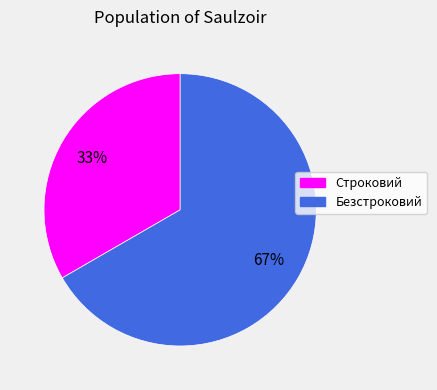

Rank the categories by value from lowest to highest.

Строковий, Безстроковий